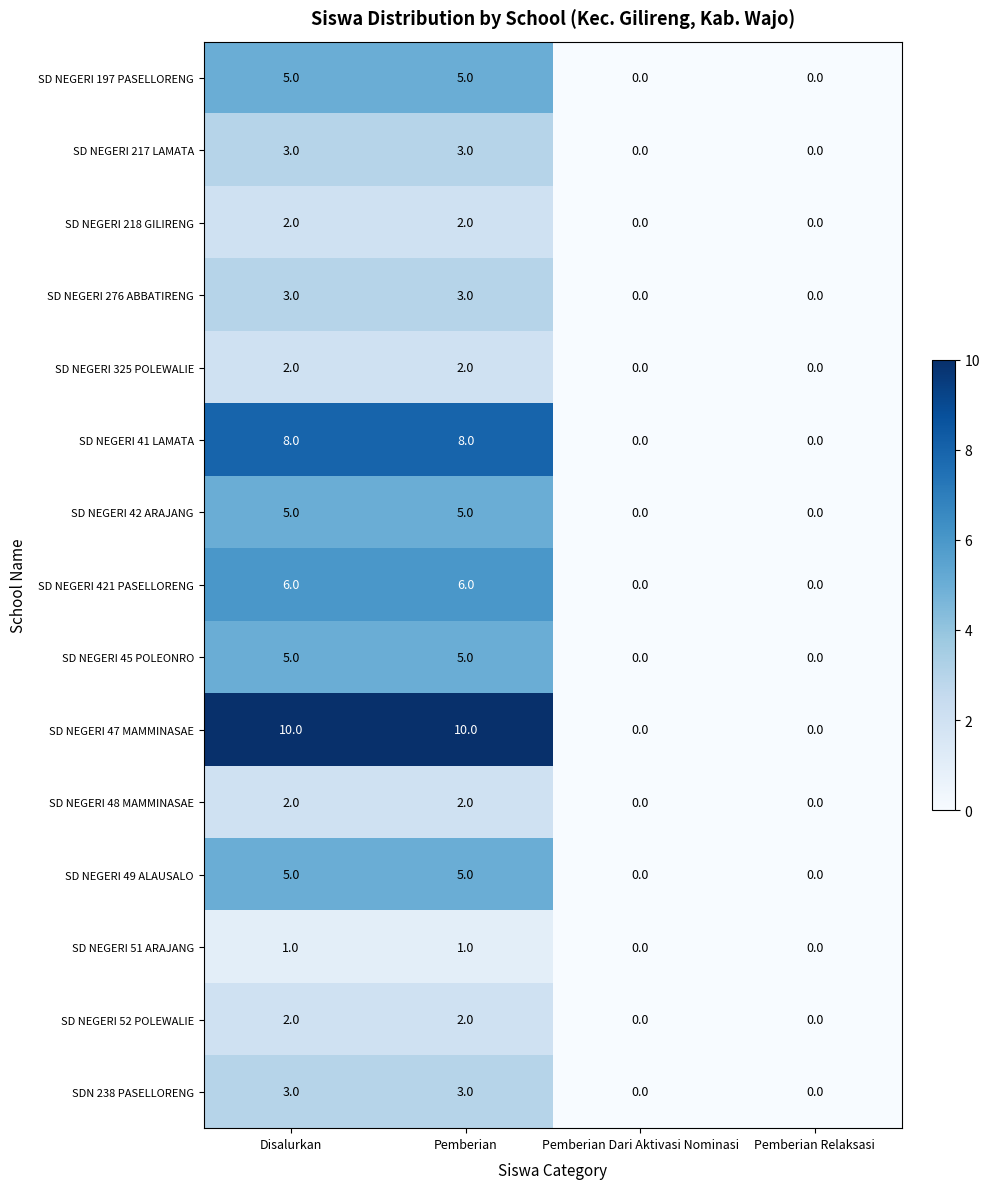

Which series has the widest spread of values?

SD NEGERI 47 MAMMINASAE